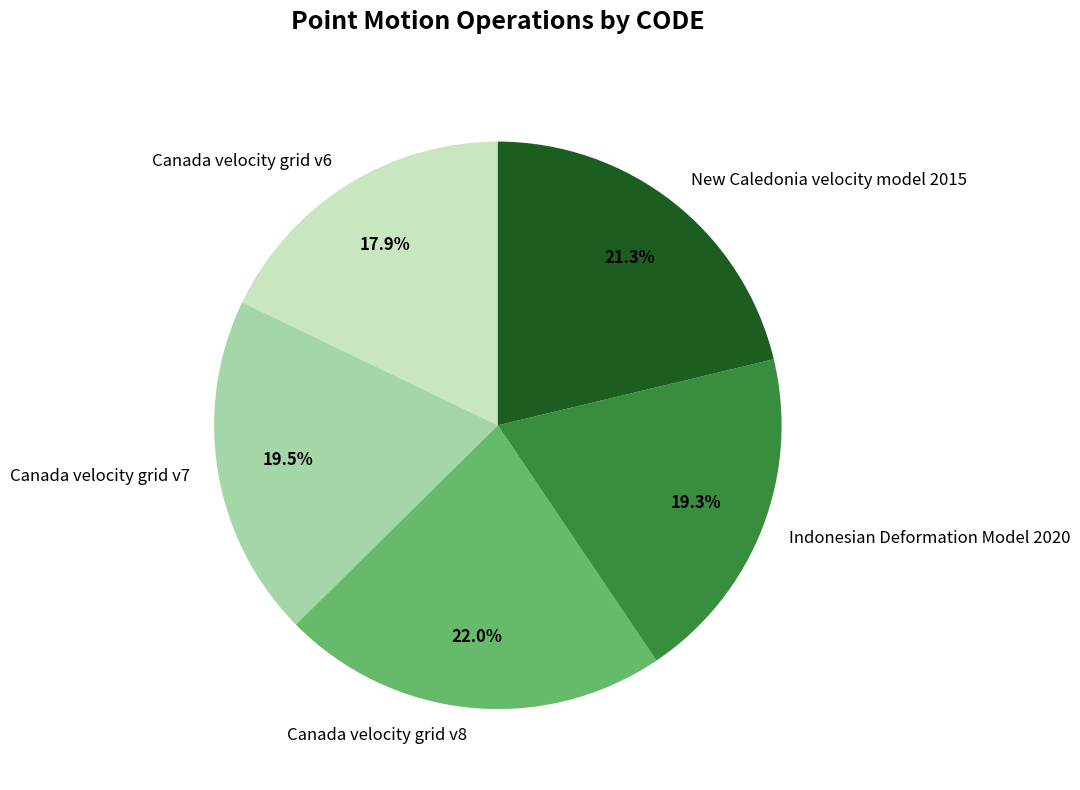

Is the sum of Canada velocity grid v8 and Indonesian Deformation Model 2020 greater than half?

No